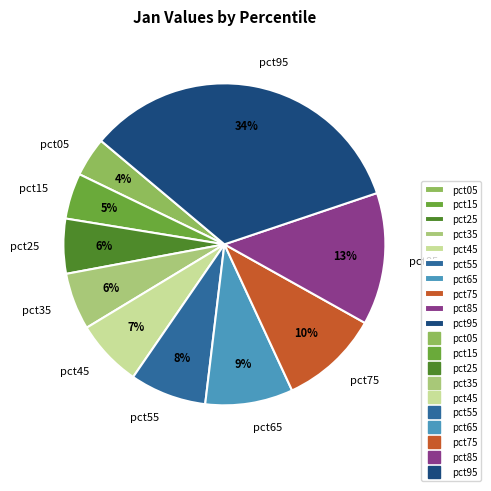

To the nearest percent, what percentage of the pie is pct05?

4%